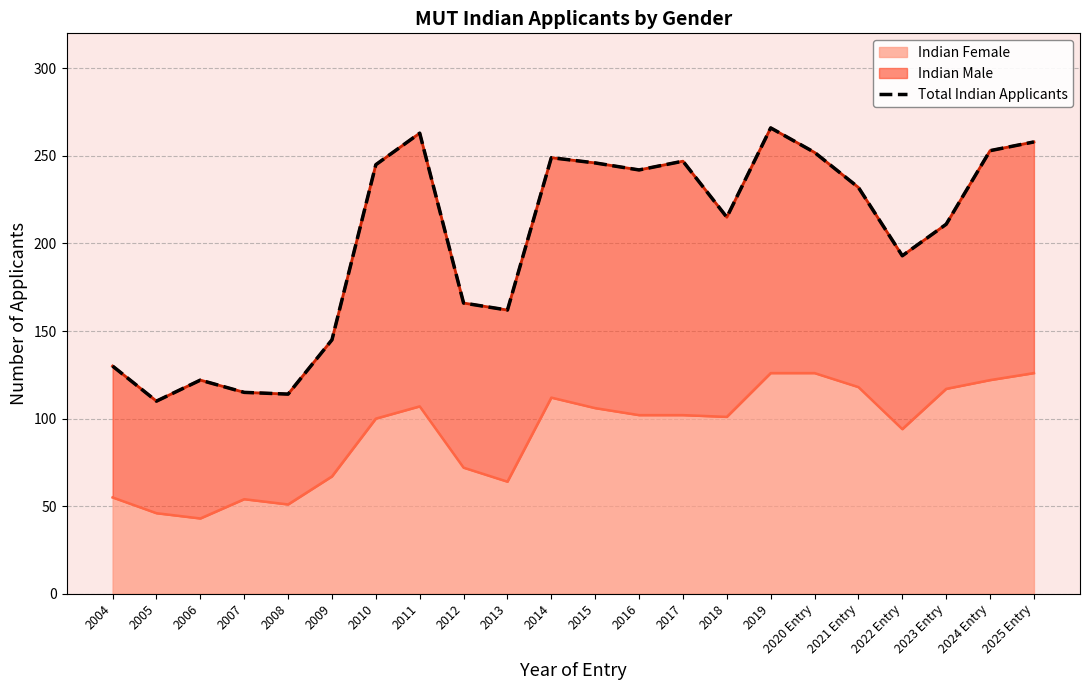

How many data points does each series have?

22